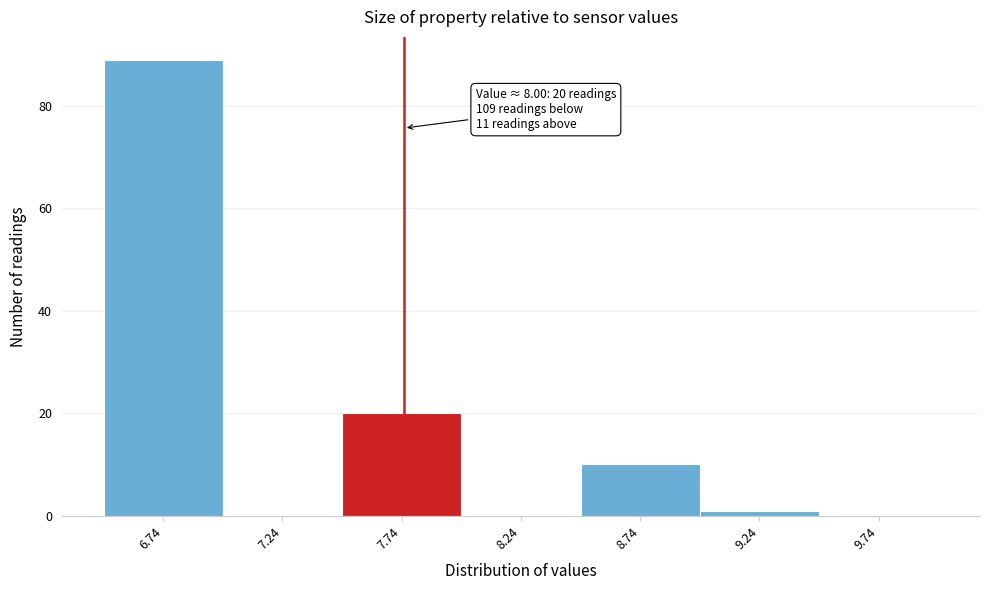

Which category has the highest value across all series?

6.74